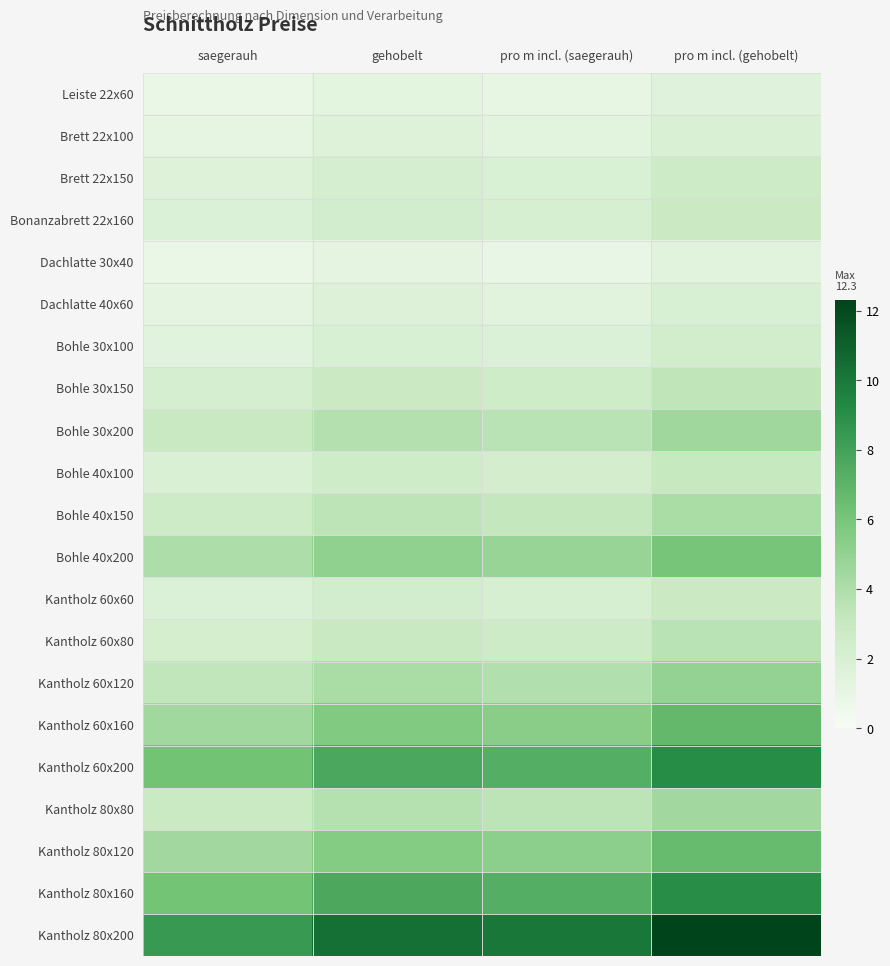

At gehobelt, list the series in order from largest to smallest.

Kantholz 80x200, Kantholz 60x200, Kantholz 80x160, Kantholz 60x160, Kantholz 80x120, Bohle 40x200, Kantholz 60x120, Bohle 30x200, Kantholz 80x80, Bohle 40x150, Kantholz 60x80, Bohle 30x150, Bohle 40x100, Kantholz 60x60, Bonanzabrett 22x160, Brett 22x150, Bohle 30x100, Dachlatte 40x60, Brett 22x100, Leiste 22x60, Dachlatte 30x40